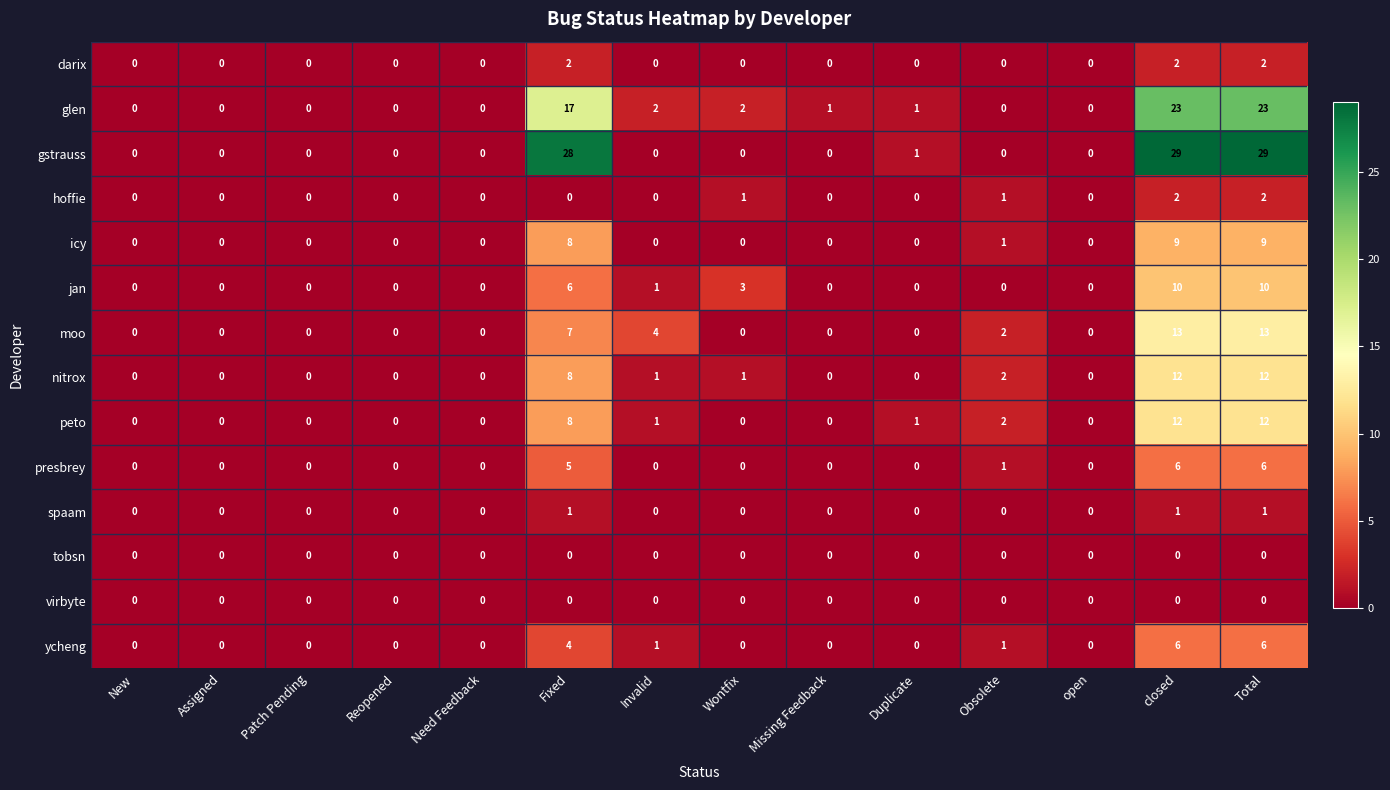

True or false: tobsn has a value of 0 at Need Feedback.

True